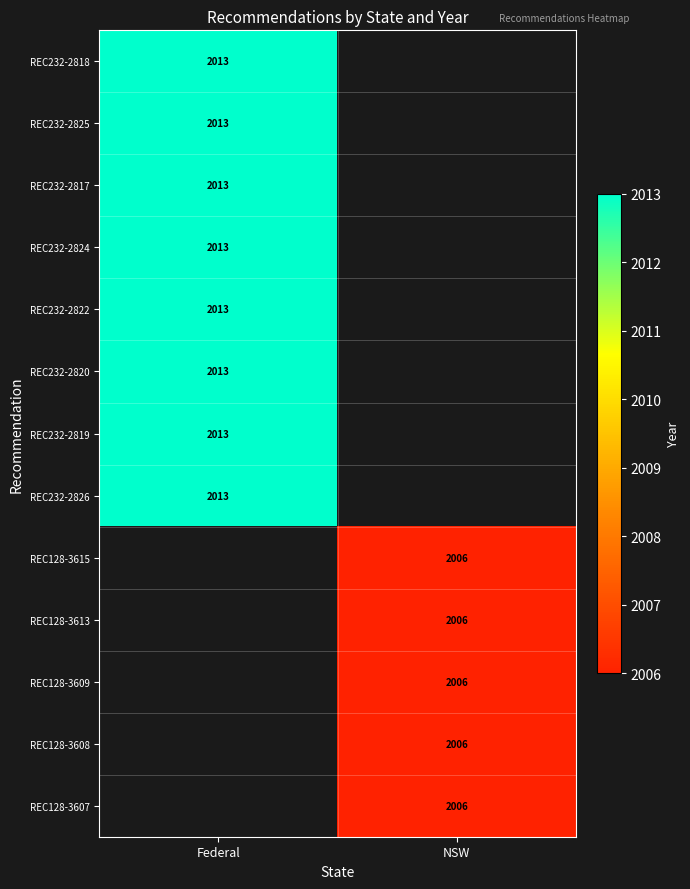

The REC232-2822 series shows 1317 at Federal. True or false?

False